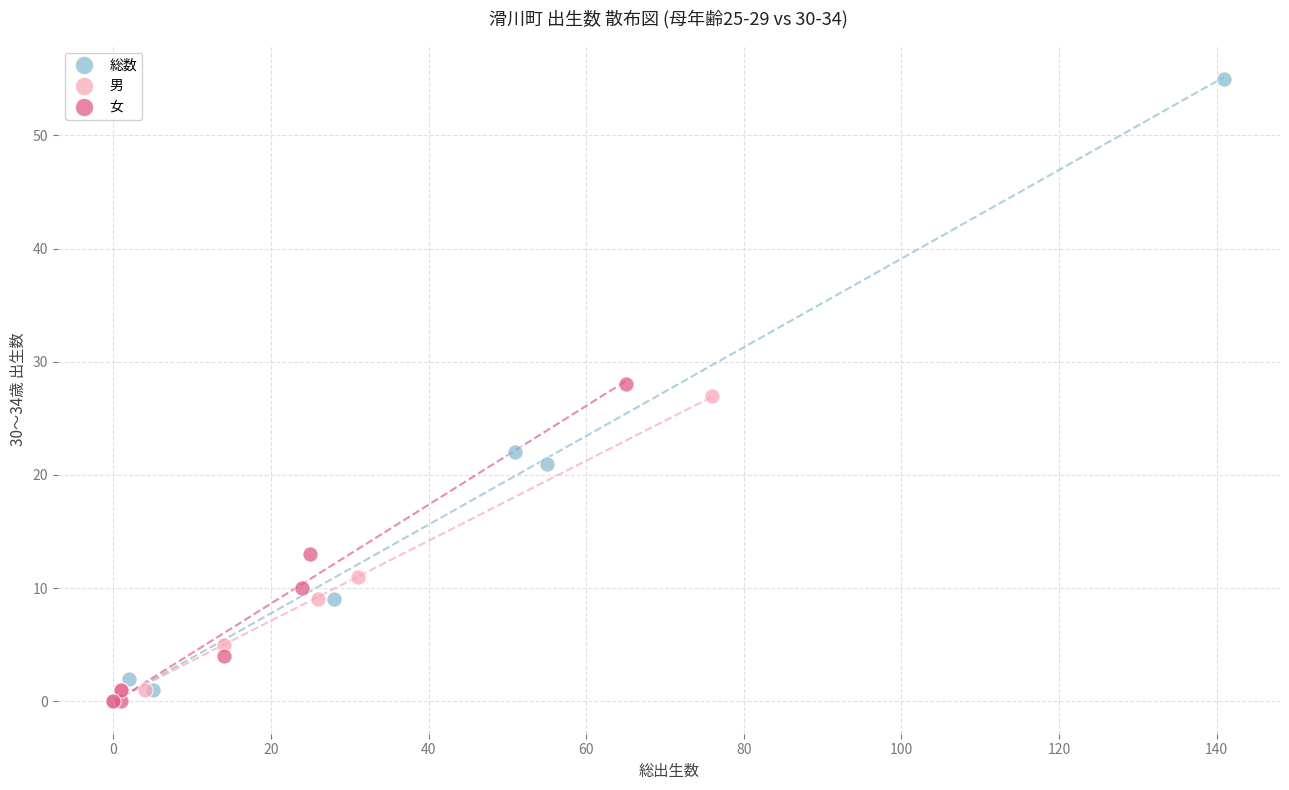

Which series reaches the maximum Y coordinate?

総数